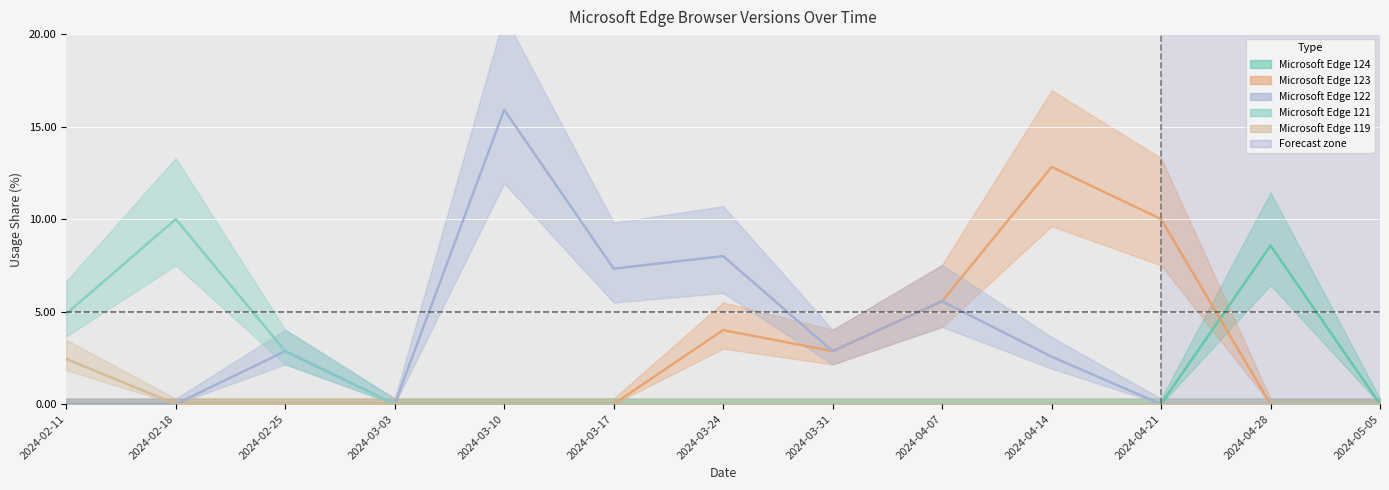

Reading right to left, list all the values displayed in this chart.

Microsoft Edge 124: 2024-05-05=0.0	2024-04-28=8.6	2024-04-21=0.0	2024-04-14=0.0	2024-04-07=0.0	2024-03-31=0.0	2024-03-24=0.0	2024-03-17=0.0	2024-03-10=0.0	2024-03-03=0.0	2024-02-25=0.0	2024-02-18=0.0	2024-02-11=0.0
Microsoft Edge 123: 2024-05-05=0.0	2024-04-28=0.0	2024-04-21=10.0	2024-04-14=12.8	2024-04-07=5.6	2024-03-31=2.9	2024-03-24=4.0	2024-03-17=0.0	2024-03-10=0.0	2024-03-03=0.0	2024-02-25=0.0	2024-02-18=0.0	2024-02-11=0.0
Microsoft Edge 122: 2024-05-05=0.0	2024-04-28=0.0	2024-04-21=0.0	2024-04-14=2.6	2024-04-07=5.6	2024-03-31=2.9	2024-03-24=8.0	2024-03-17=7.3	2024-03-10=15.9	2024-03-03=0.0	2024-02-25=2.9	2024-02-18=0.0	2024-02-11=0.0
Microsoft Edge 121: 2024-05-05=0.0	2024-04-28=0.0	2024-04-21=0.0	2024-04-14=0.0	2024-04-07=0.0	2024-03-31=0.0	2024-03-24=0.0	2024-03-17=0.0	2024-03-10=0.0	2024-03-03=0.0	2024-02-25=2.9	2024-02-18=10.0	2024-02-11=4.9
Microsoft Edge 119: 2024-05-05=0.0	2024-04-28=0.0	2024-04-21=0.0	2024-04-14=0.0	2024-04-07=0.0	2024-03-31=0.0	2024-03-24=0.0	2024-03-17=0.0	2024-03-10=0.0	2024-03-03=0.0	2024-02-25=0.0	2024-02-18=0.0	2024-02-11=2.4